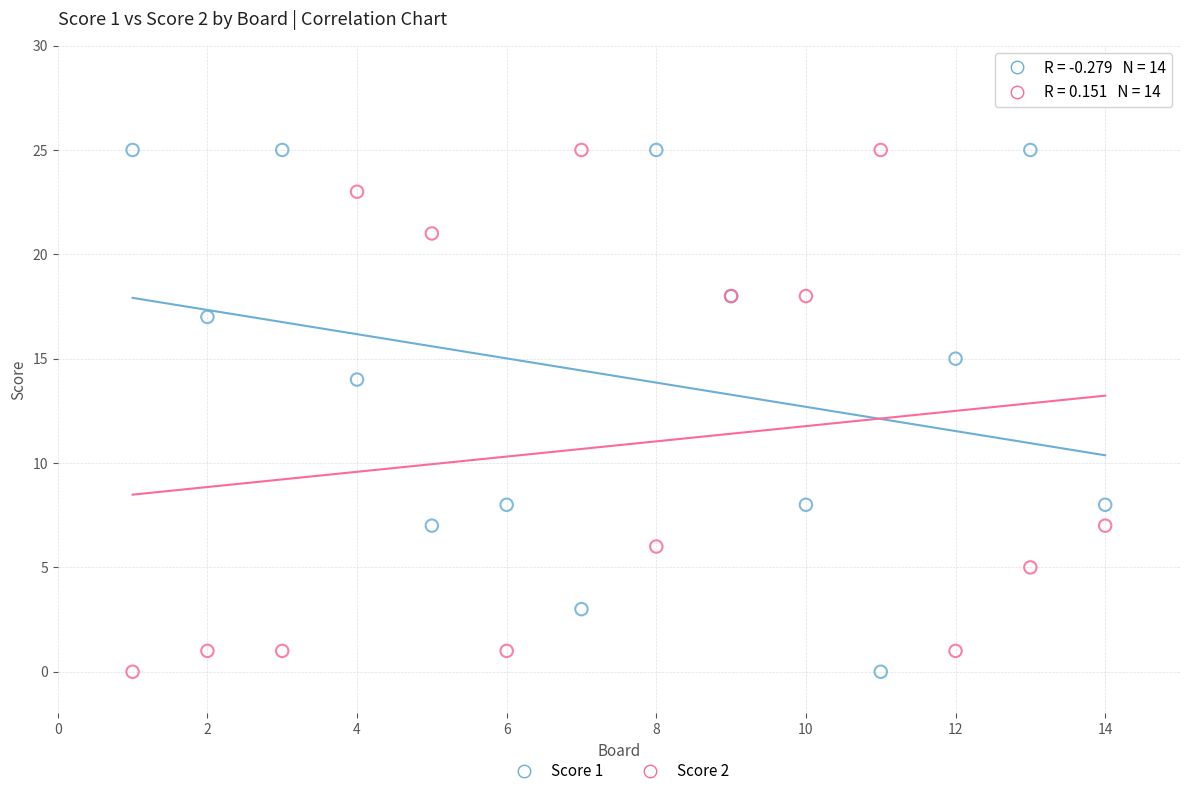

What is the X range (max minus min) for the scatter plot?

13